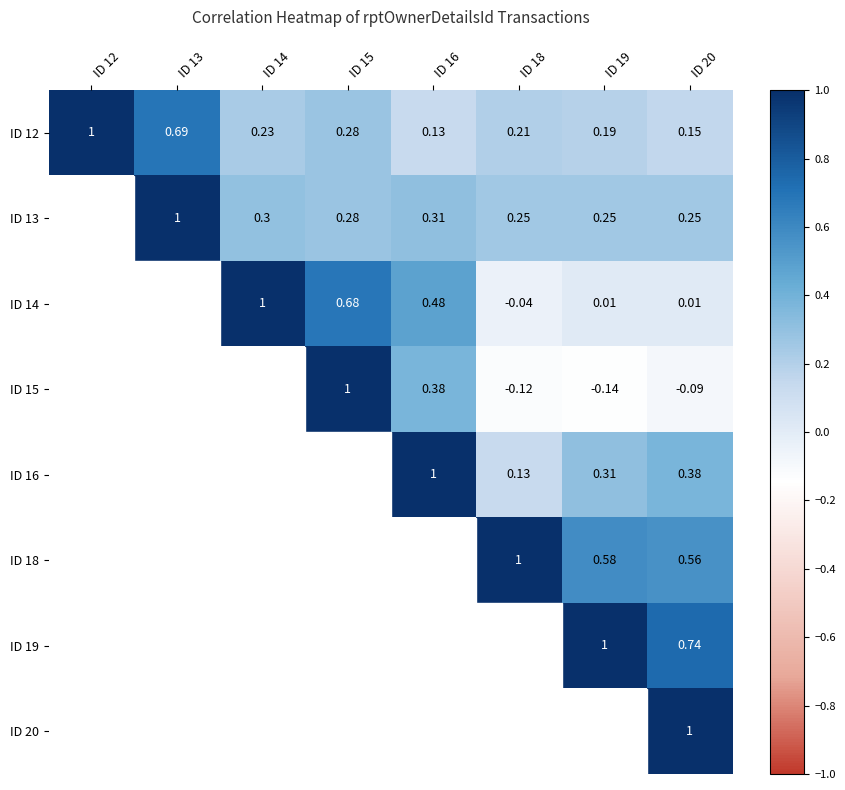

The ID 12 series shows 0.3 at ID 13. True or false?

False